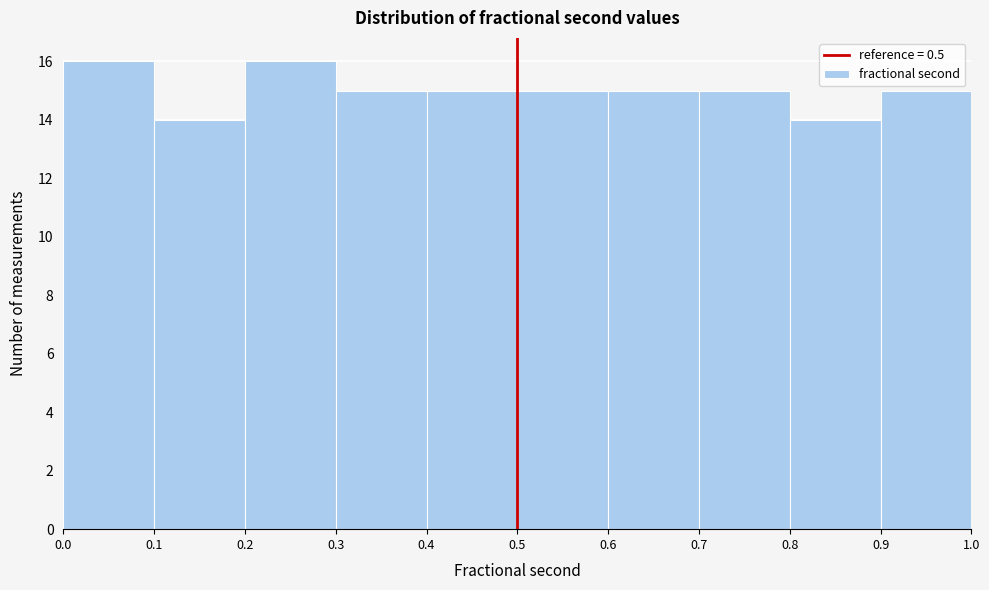

Reading left to right, list every bar in this chart as the range it spans on the x-axis followed by its height. The values are not printed on the chart, so give them approximately, as read against the axis.

0.0 to 0.1: 16
0.1 to 0.2: 14
0.2 to 0.3: 16
0.3 to 0.4: 15
0.4 to 0.5: 15
0.5 to 0.6: 15
0.6 to 0.7: 15
0.7 to 0.8: 15
0.8 to 0.9: 14
0.9 to 1.0: 15